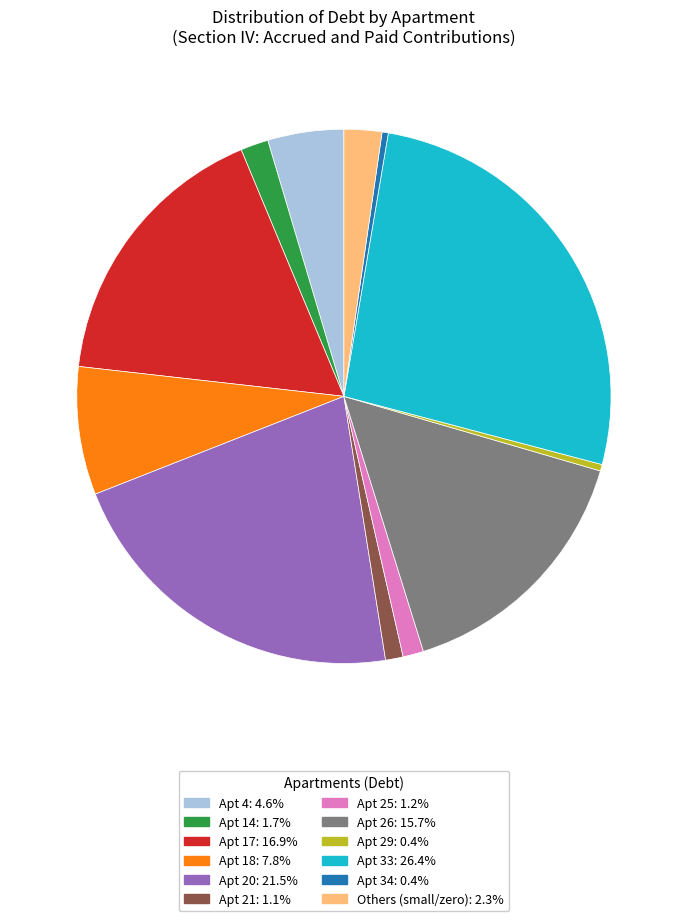

Is there any slice that represents more than half of the pie?

No